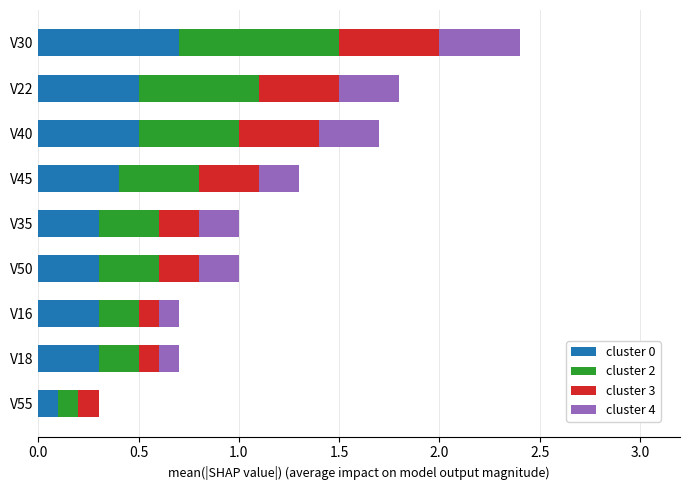

Is it true that cluster 0 equals 0.3 at V35?

True